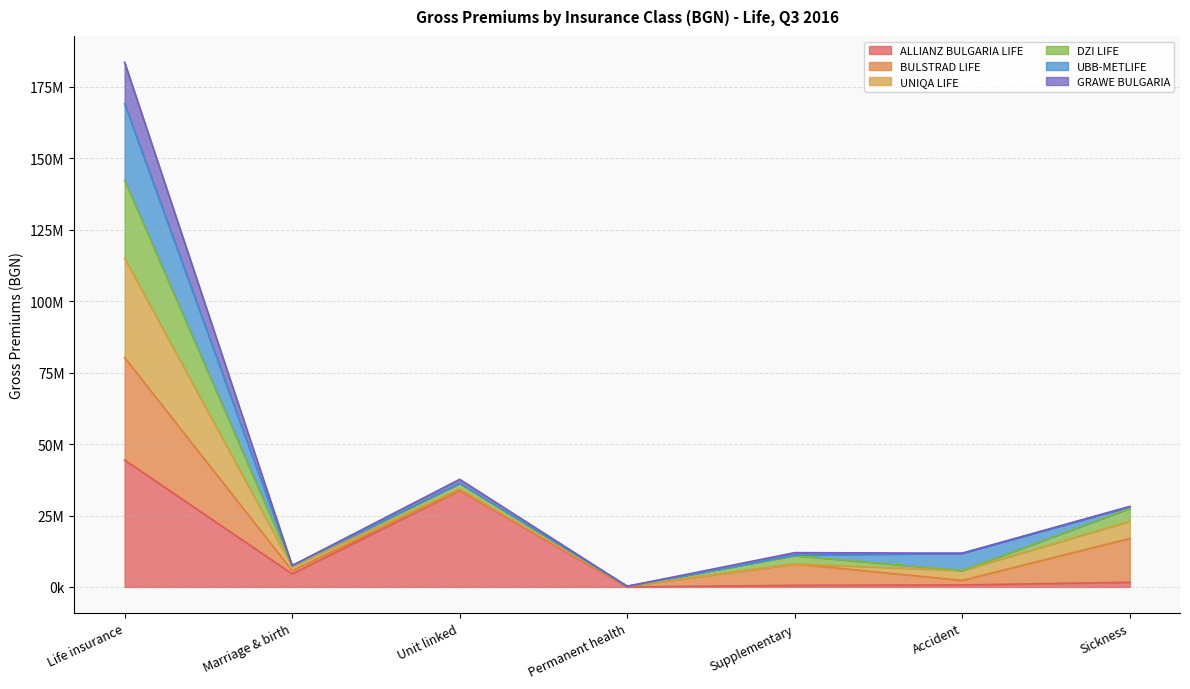

Is it true that ALLIANZ BULGARIA LIFE equals 569370.9 at Supplementary?

True